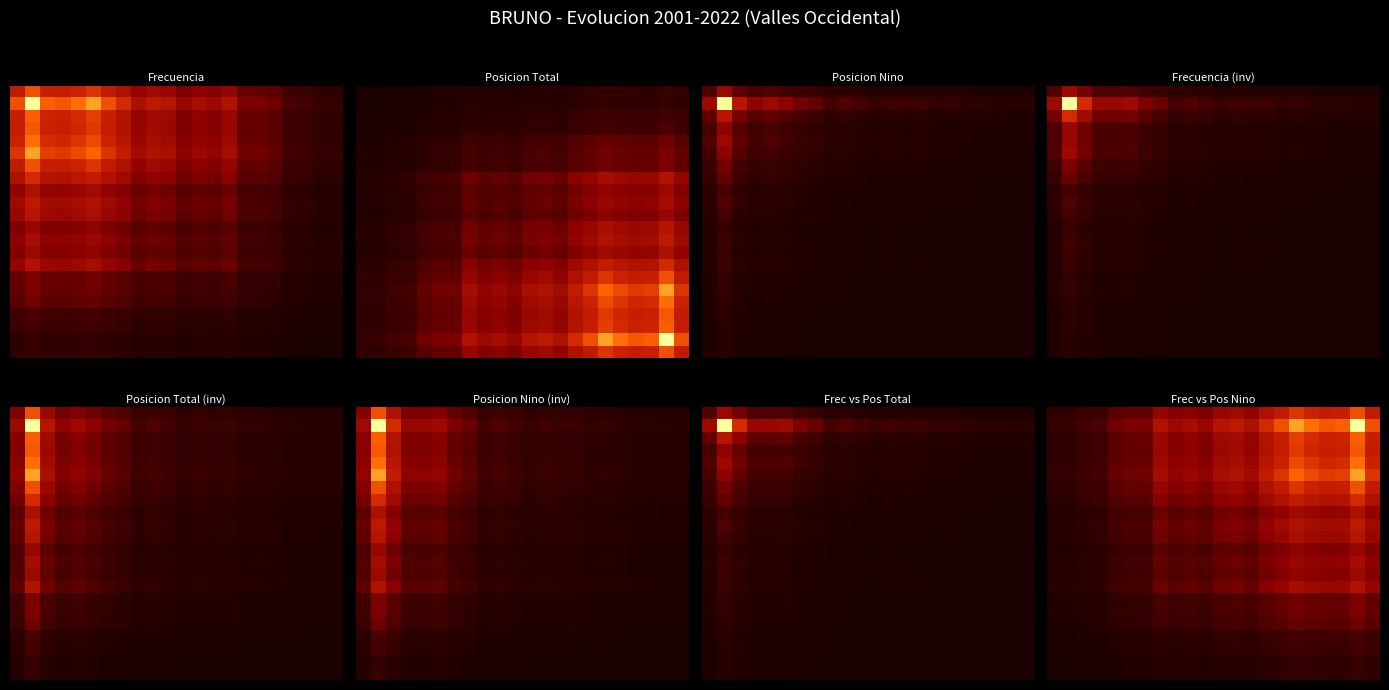

What is the difference between the highest and lowest values at 12?

0.5